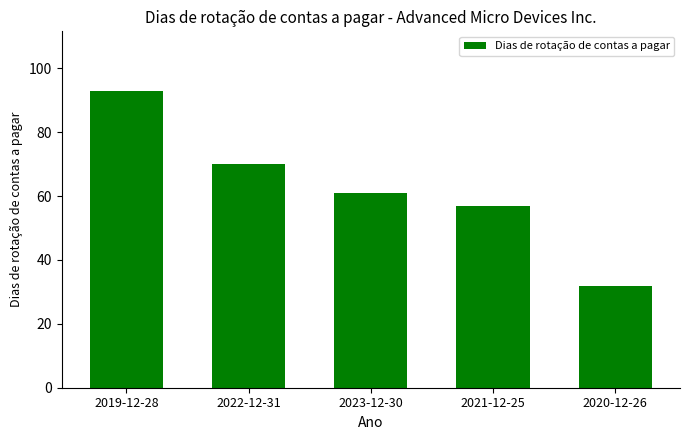

Reading left to right, what are all the values shown in this chart?

93	70	61	57	32